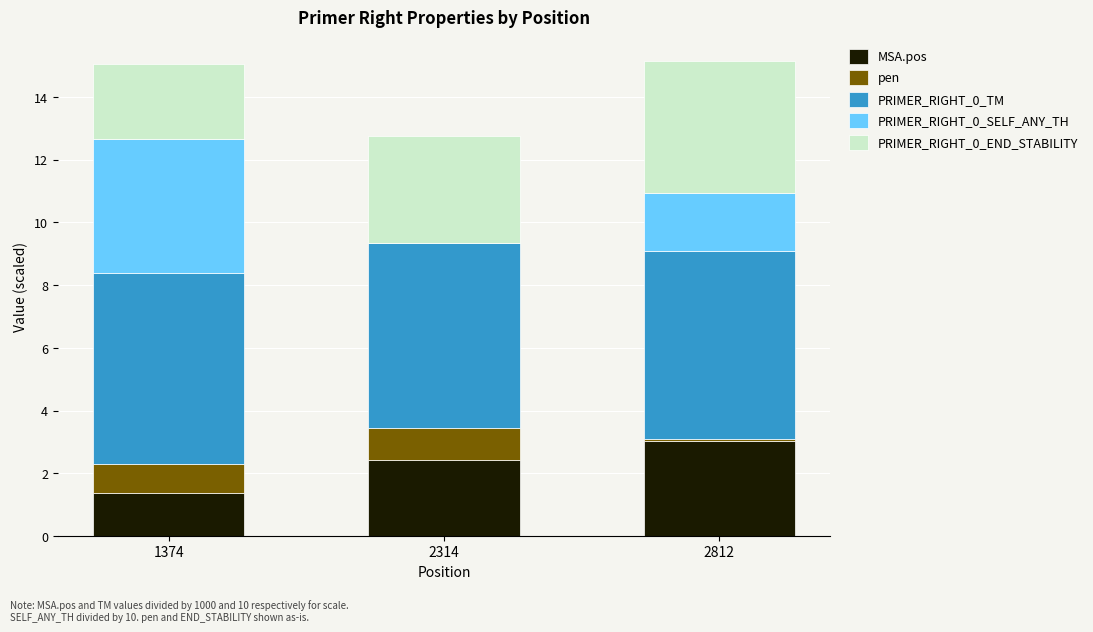

Are the bars grouped side by side (vs. stacked)?

No